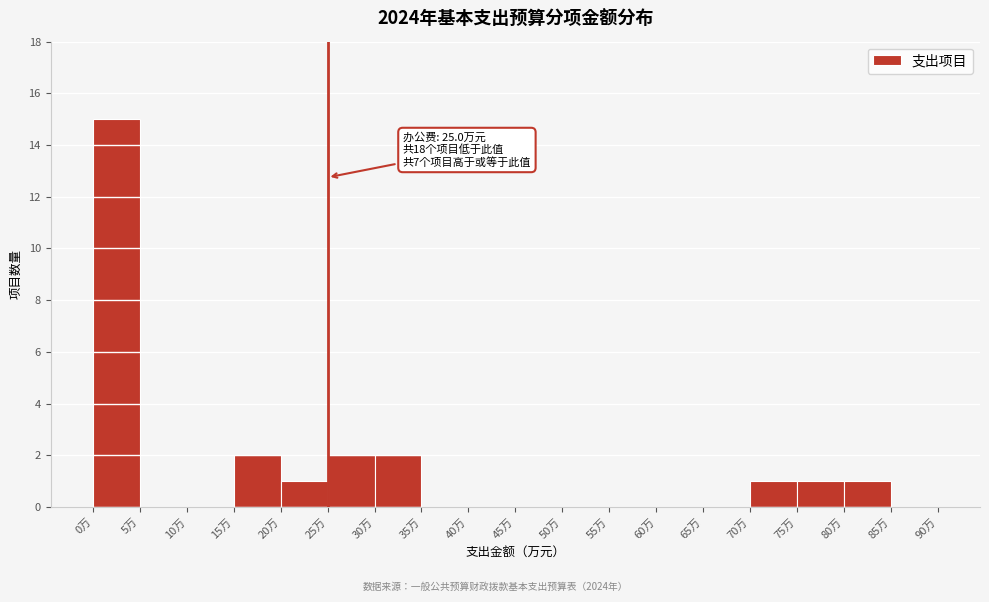

Over which range of the x-axis is the bar tallest?

0 to 5